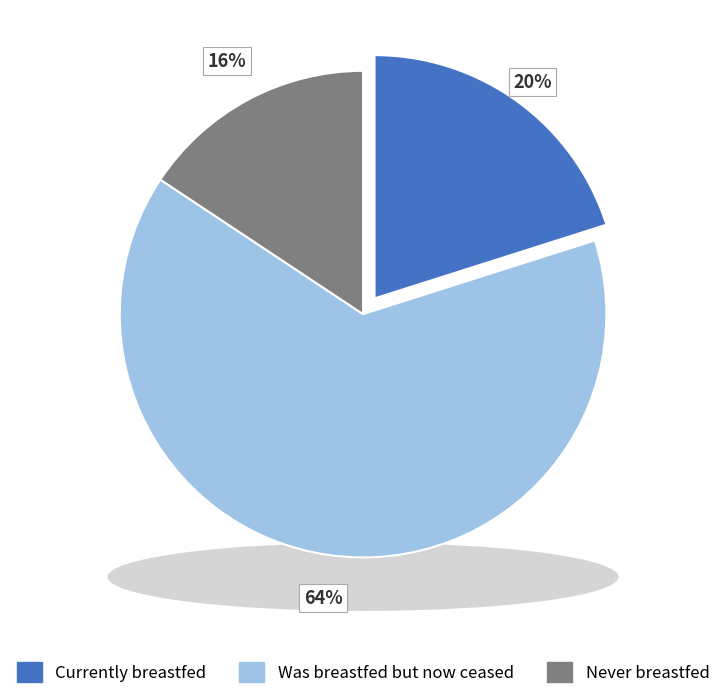

To the nearest percent, what portion does Currently breastfed represent?

20%